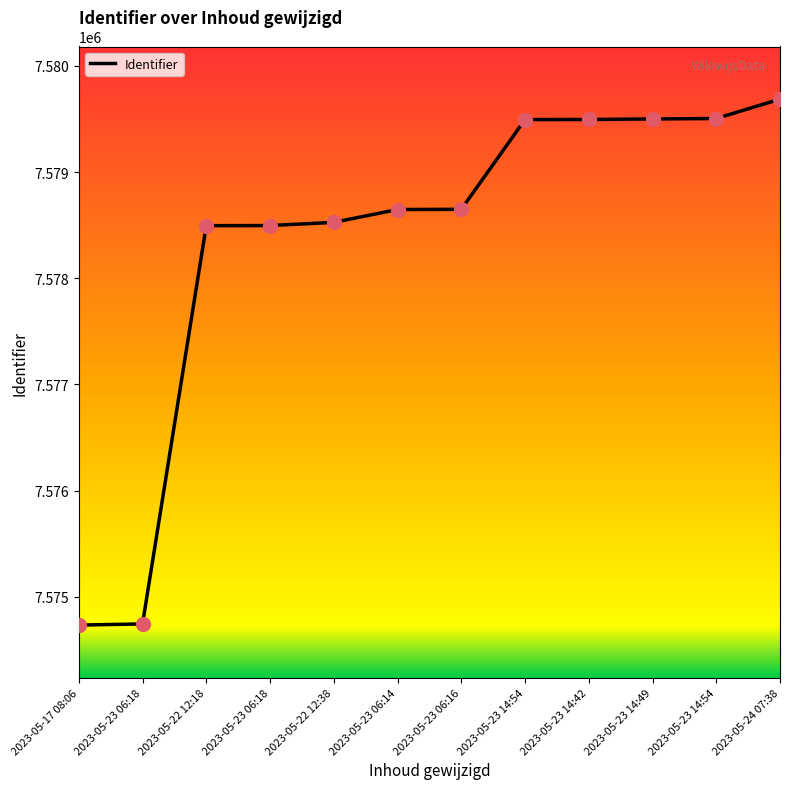

Which has a higher value, 2023-05-23 14:54 or 2023-05-22 12:38?

2023-05-23 14:54